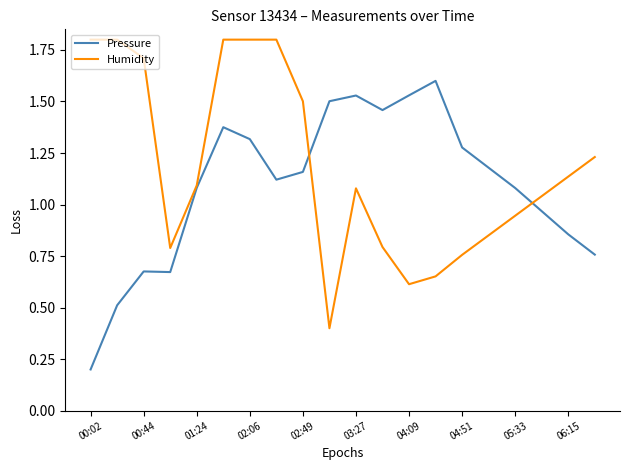

Which series has the largest total across all categories?

Humidity